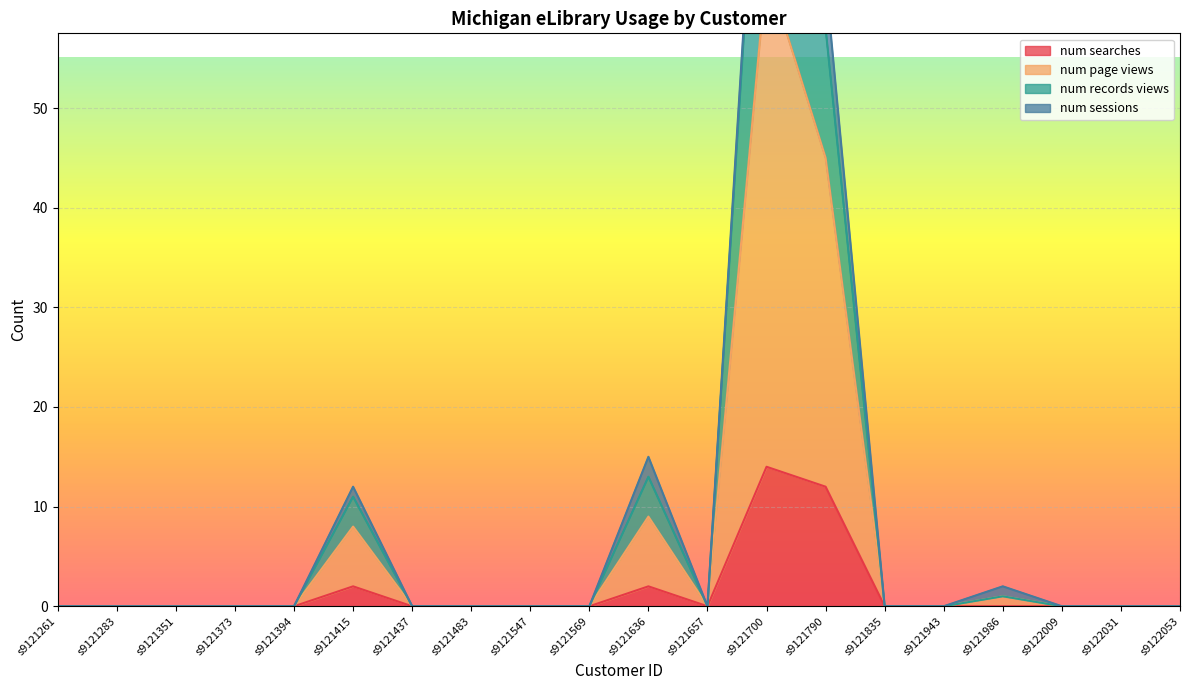

Which category has the highest value in the num searches series?

s9121700